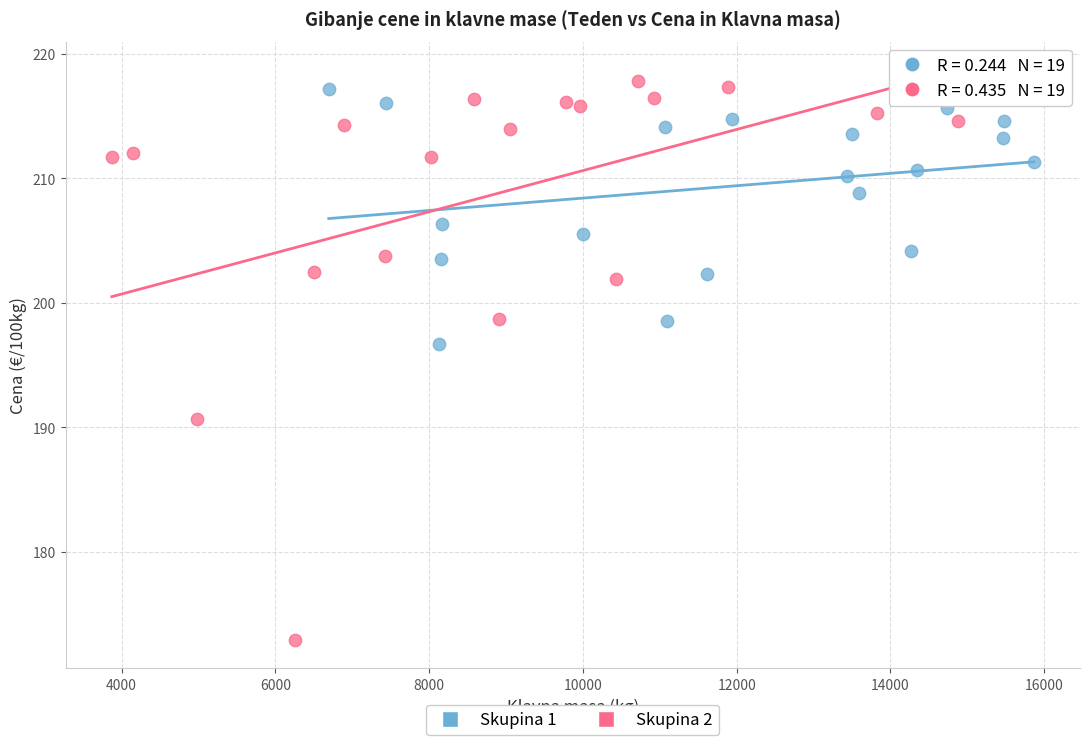

Which series reaches the minimum Y coordinate?

Skupina 2